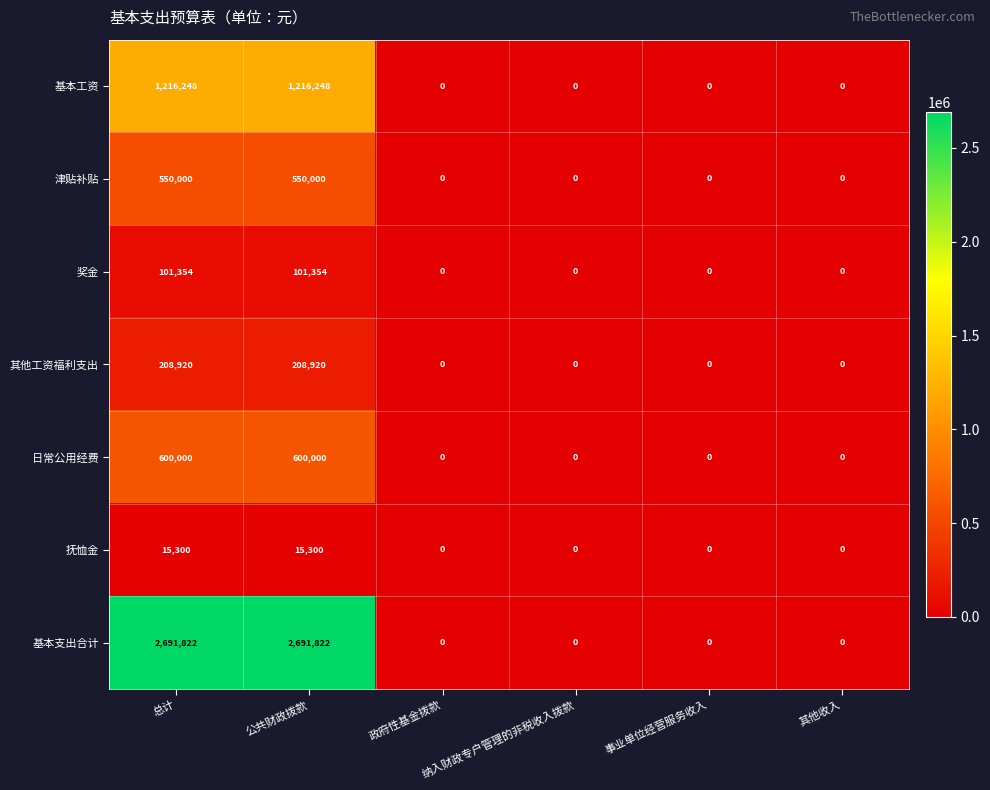

How many data points does each series have?

6